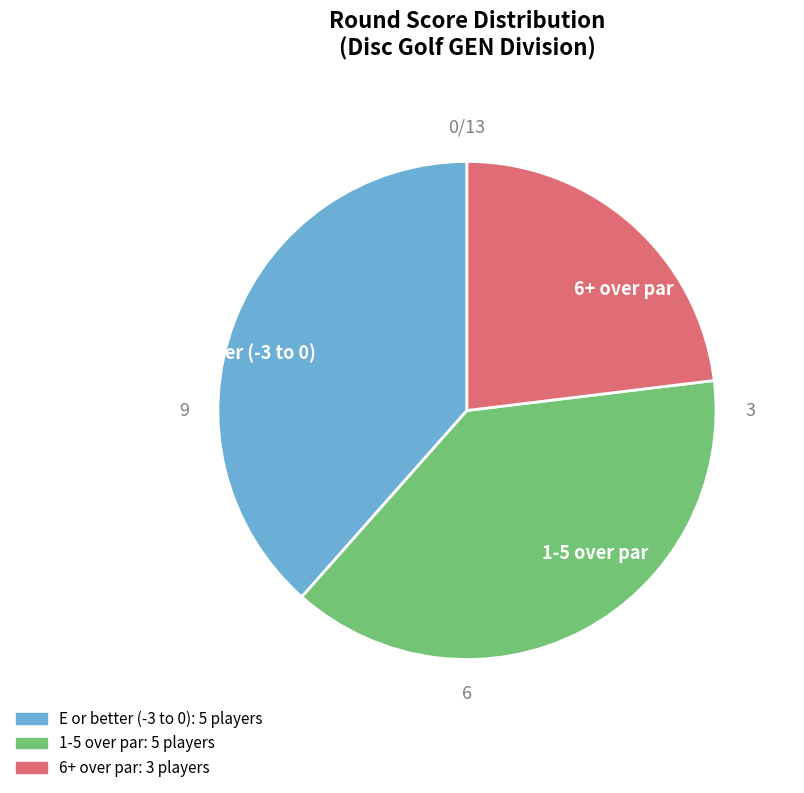

What is the ratio of the value at E or better (-3 to 0) to the value at 6+ over par?

1.7